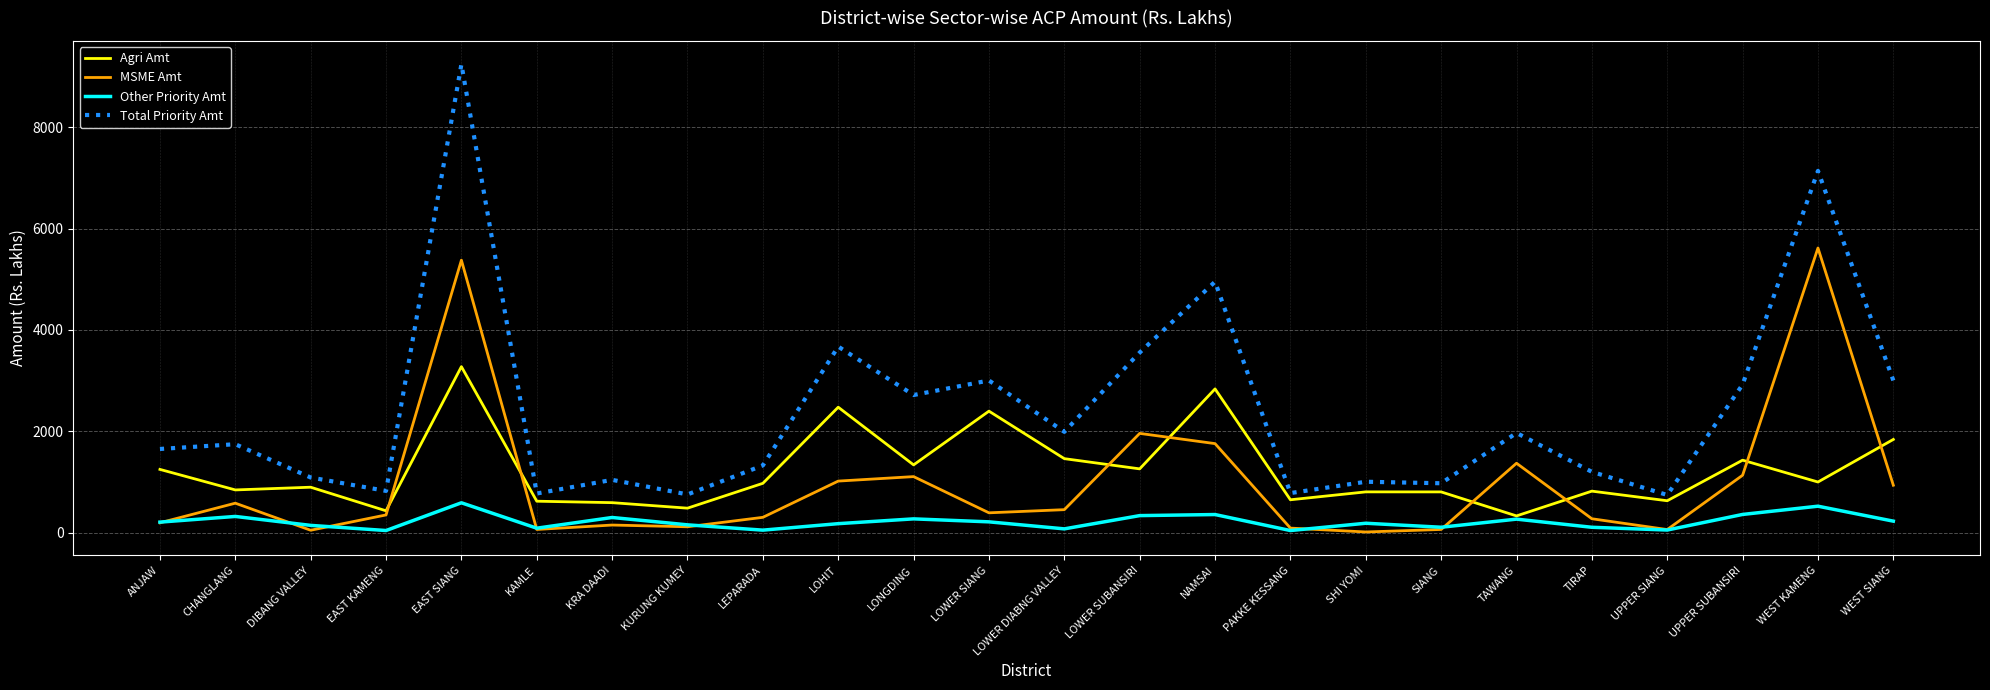

What is the highest value of the MSME Amt series?

5616.0